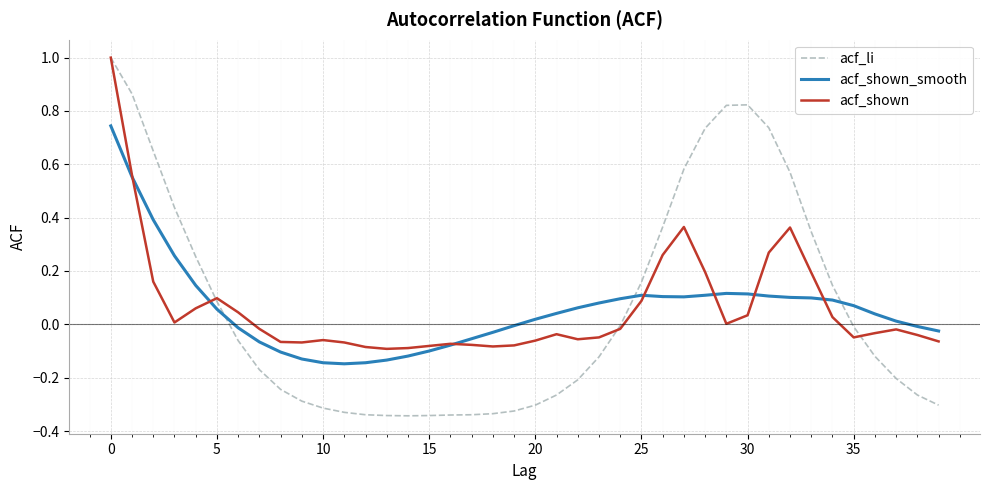

True or false: acf_shown_smooth and acf_li intersect in this chart.

True